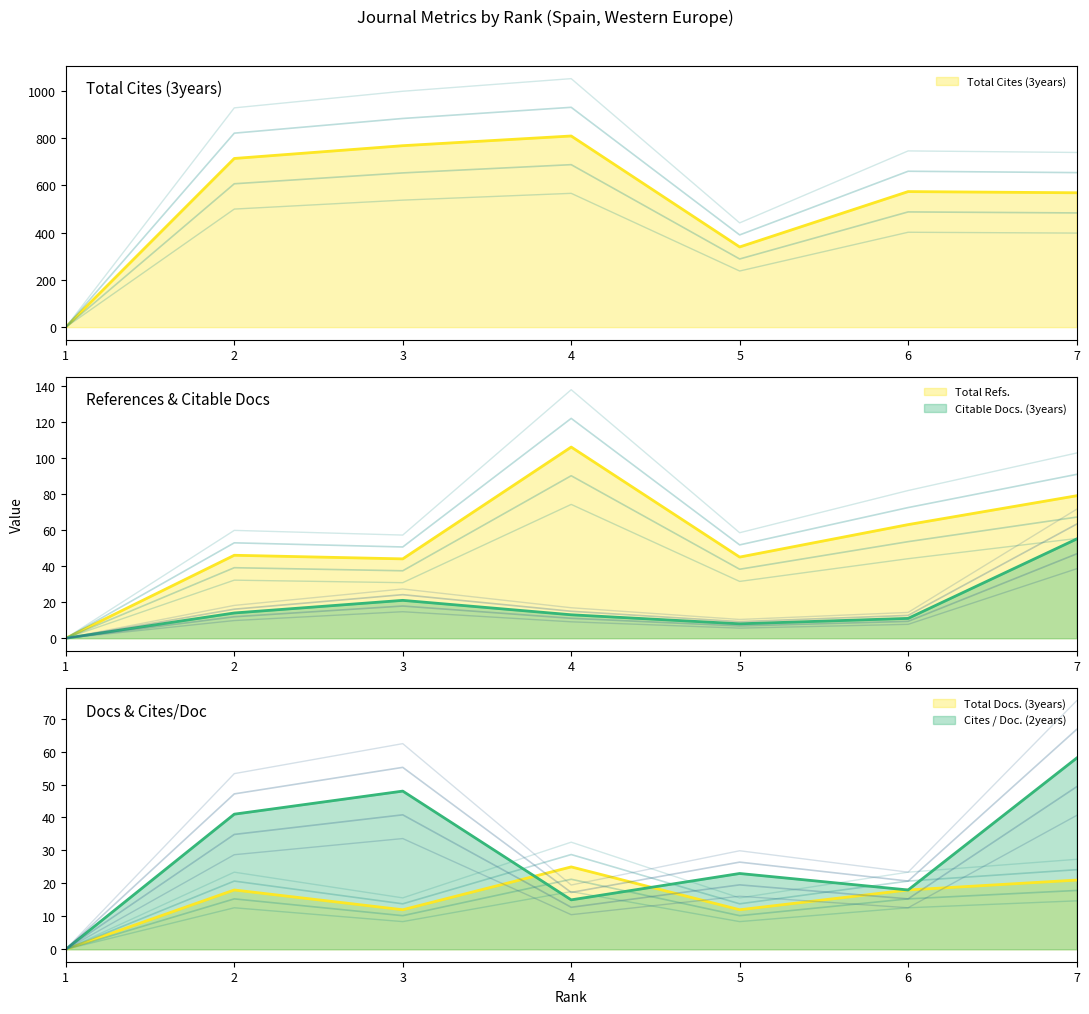

What are all the series names shown in the legend?

Total Docs. (3years), Total Refs., Total Cites (3years), Citable Docs. (3years), Cites / Doc. (2years)